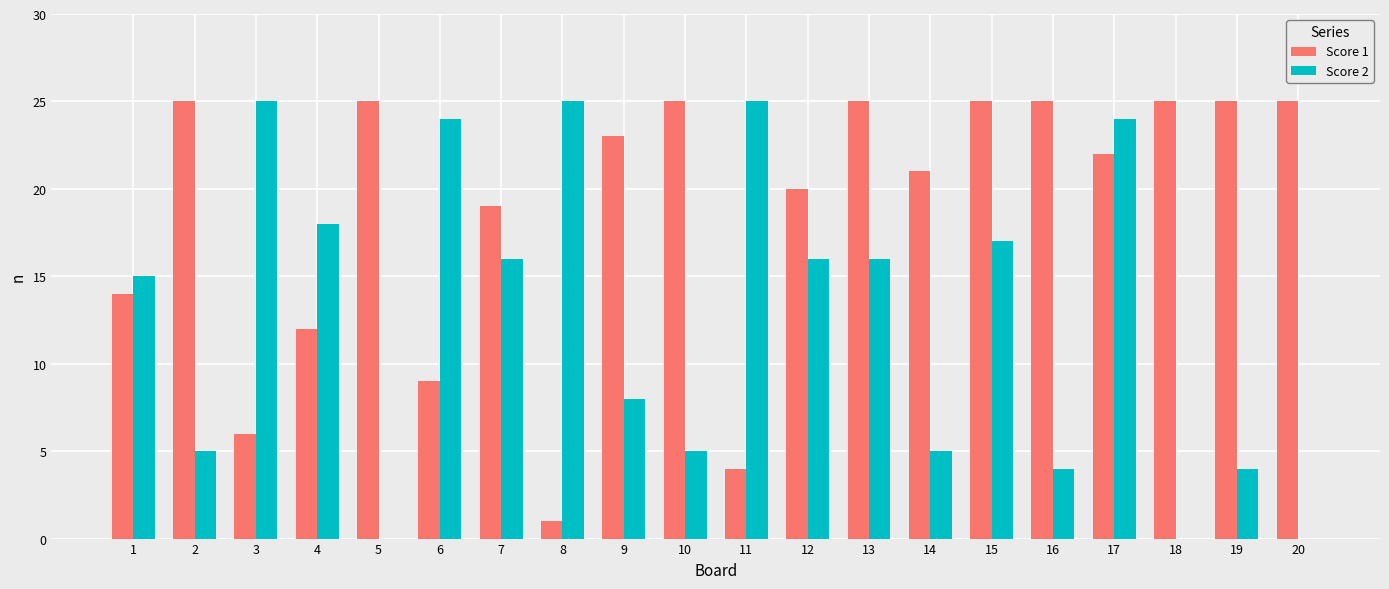

Between 10 and 13, which series saw the biggest shift?

Score 2